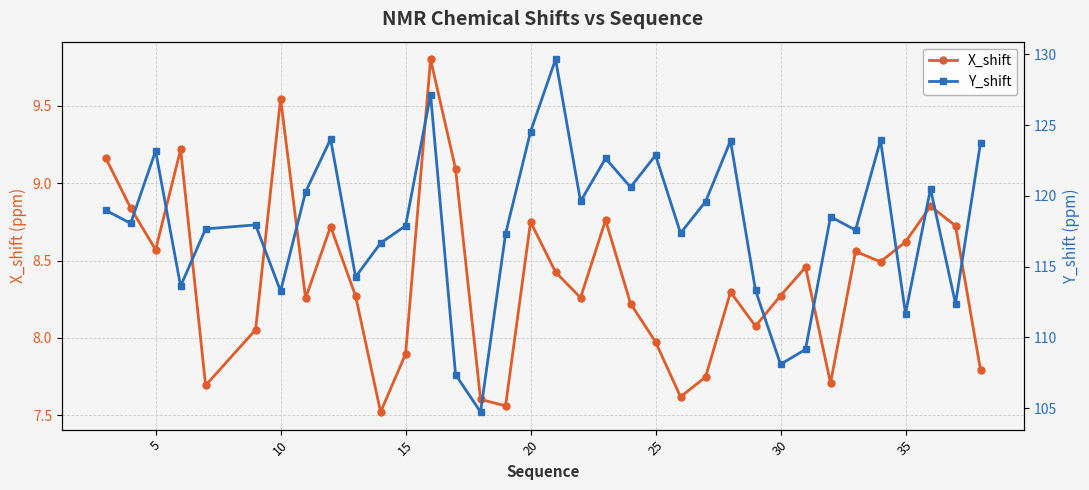

True or false: X_shift has a value of 5.0 at 5.

False